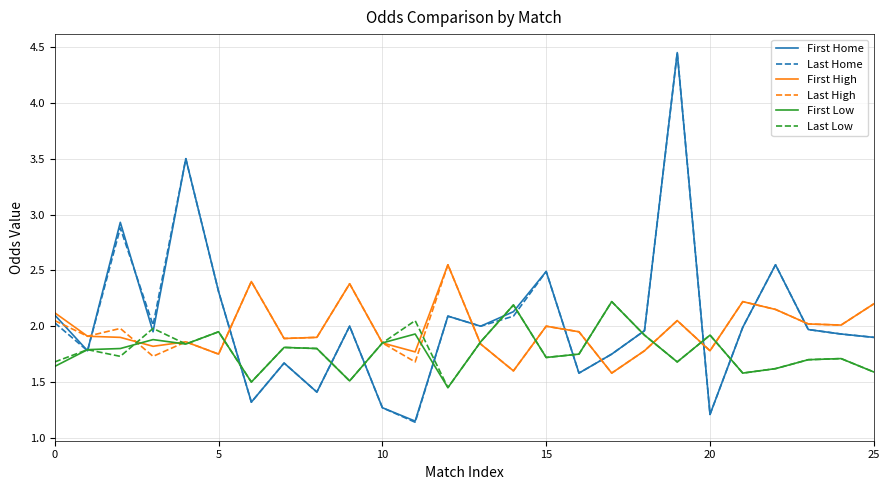

How many times do First High and Last Home cross each other?

8